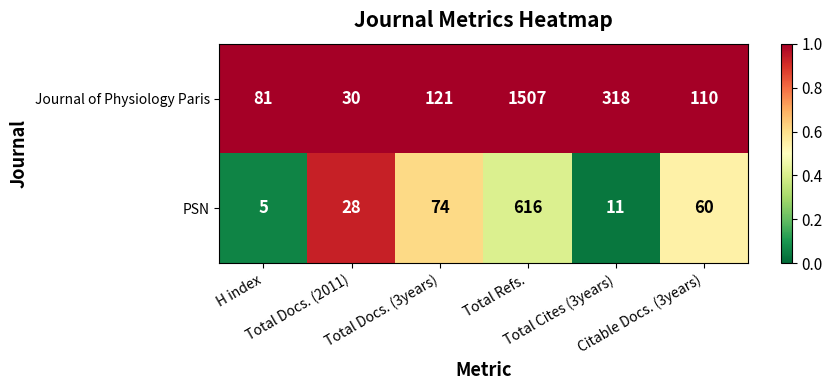

Which series has the largest total across all categories?

Journal of Physiology Paris